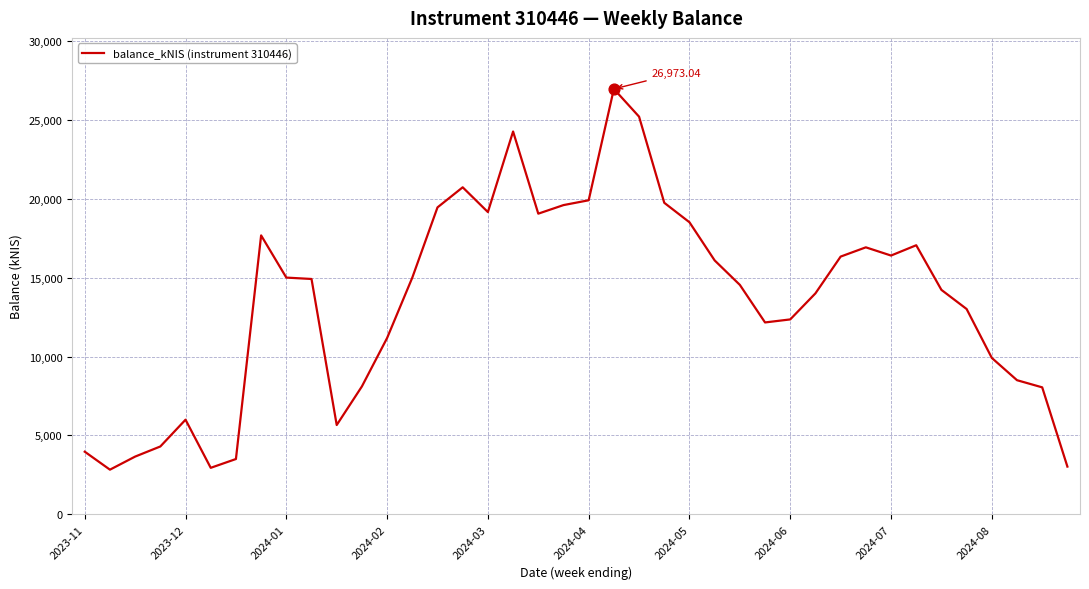

What is the difference between the maximum and minimum values?

24142.7